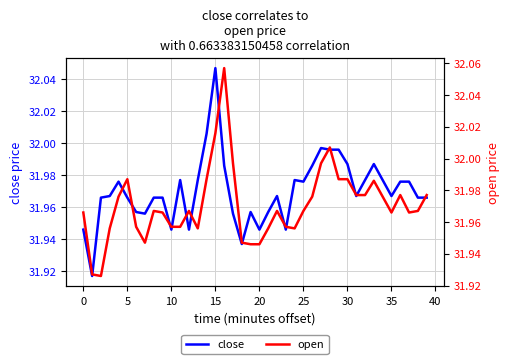

Which category has the highest value in the close series?

15